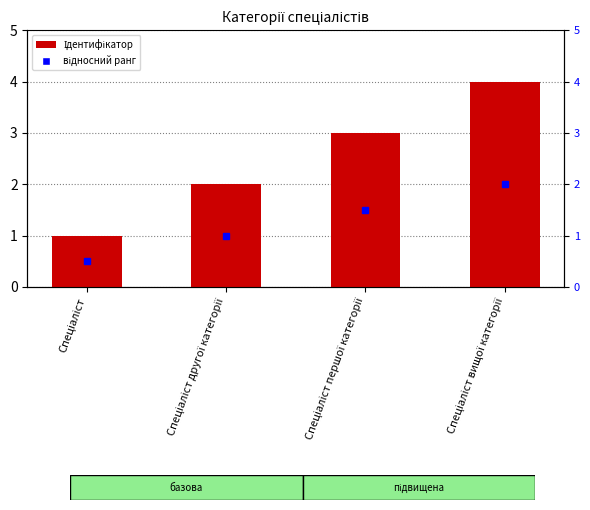

Where does the data first go above 3?

Спеціаліст вищої категорії